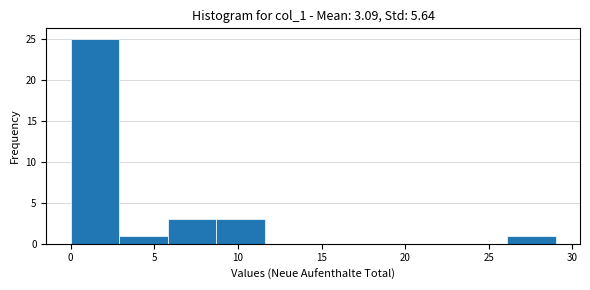

What is the height of the bar covering 0.0 to 2.9 on the x-axis? Neither the bar edges nor the heights are printed on the chart, so give them approximately, as read against the axes.

25